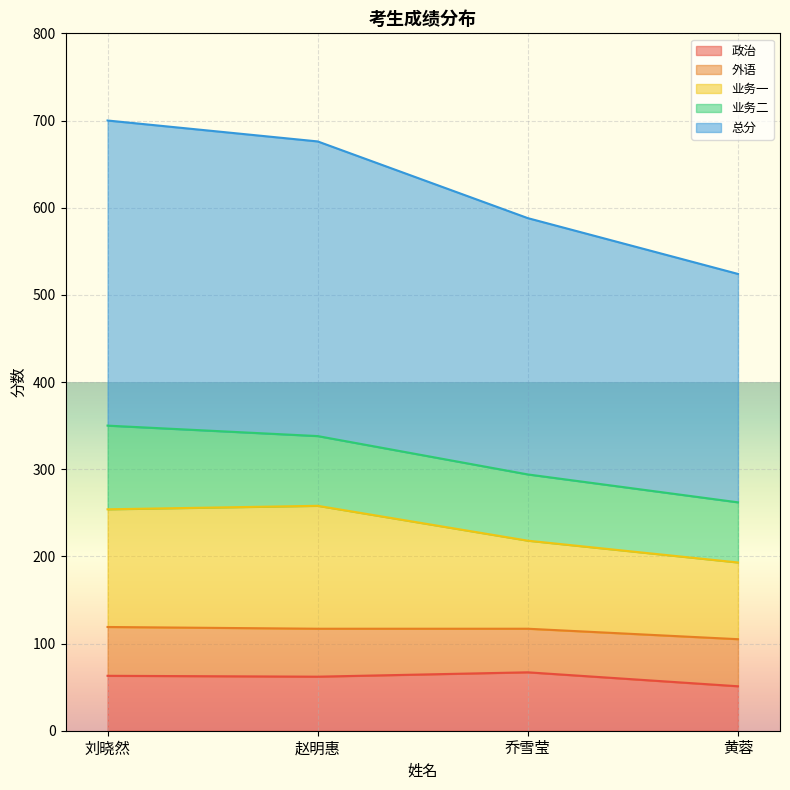

The 政治 series shows 67 at 乔雪莹. True or false?

True